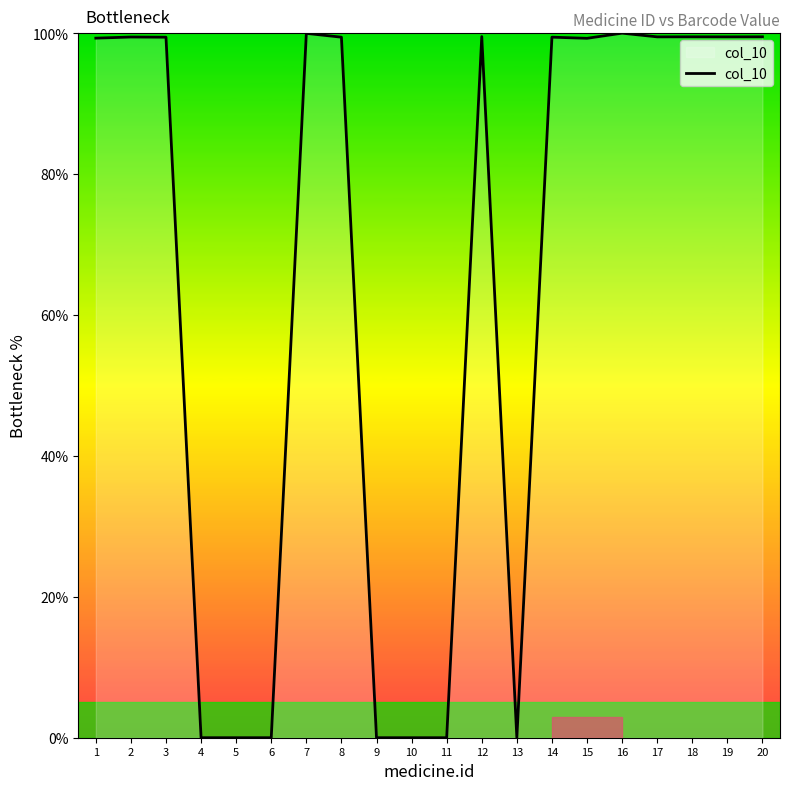

What is the difference between the values at 13 and 20?

99.5